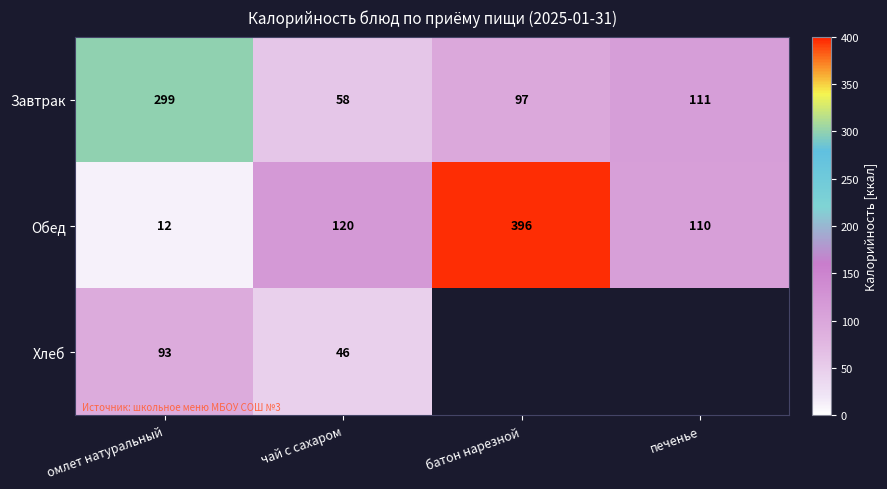

Is it true that Хлеб equals 75 at чай с сахаром?

False